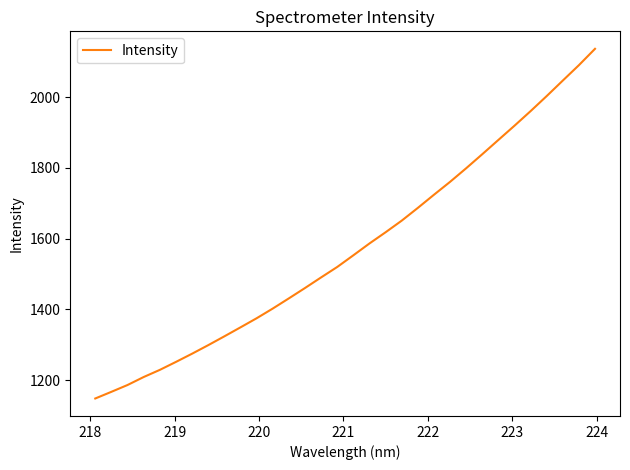

What is the minimum value shown in the chart?

1147.8